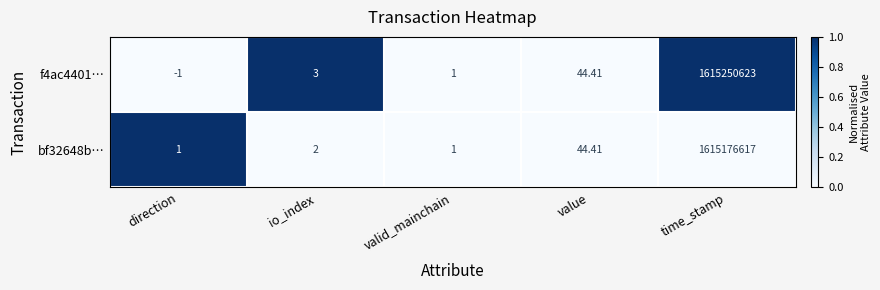

At which category is the sum across all series the highest?

time_stamp